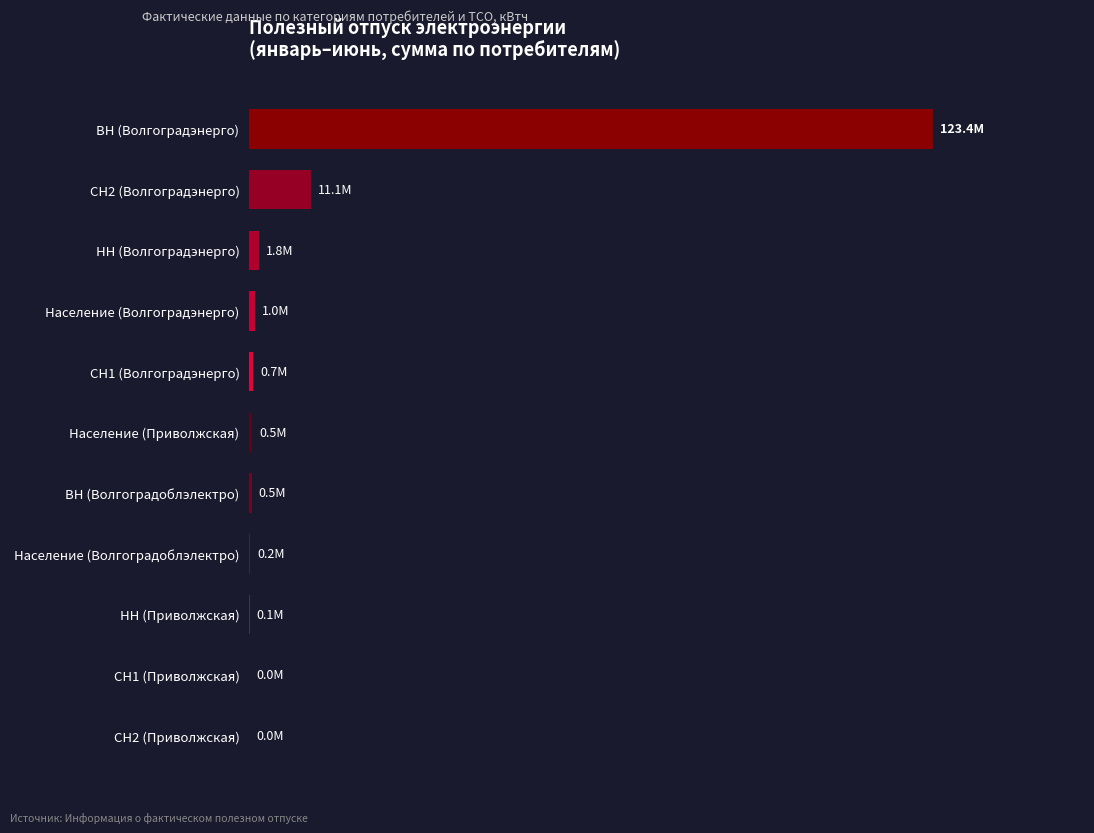

Are the bars horizontal?

Yes